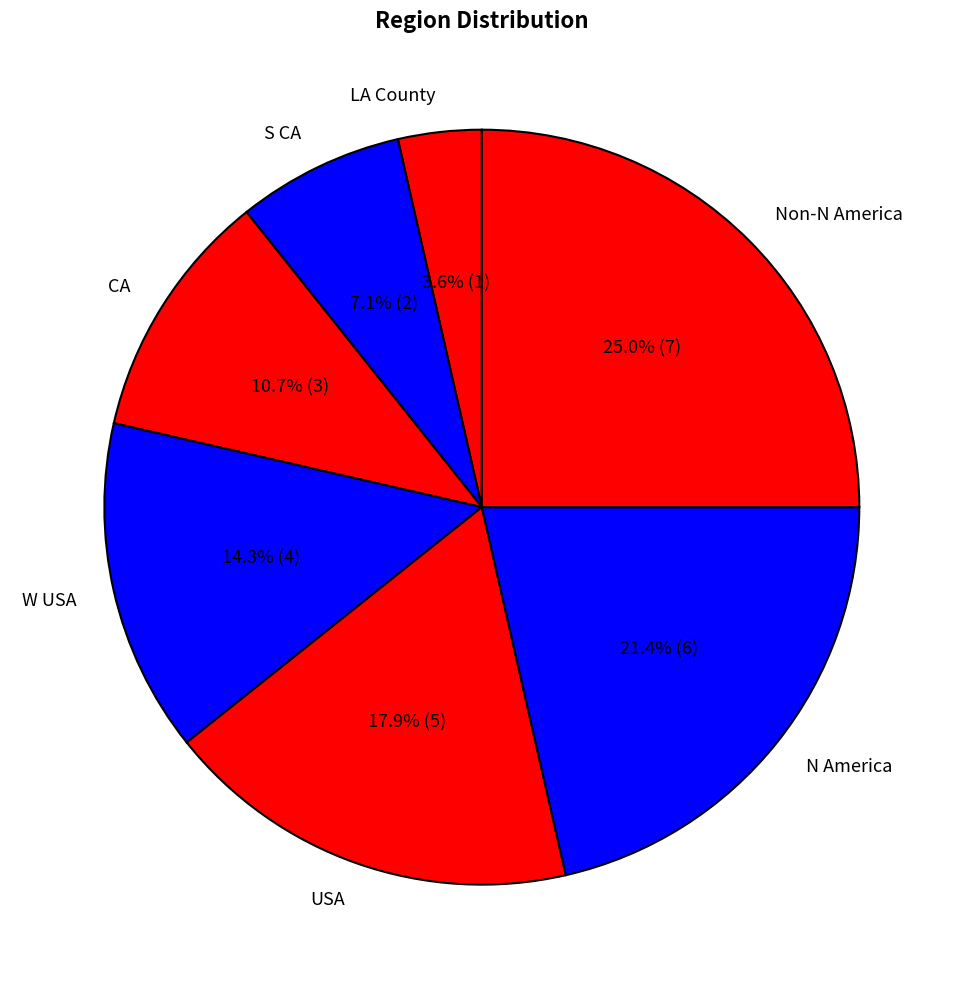

Between Non-N America and USA, which is larger?

Non-N America